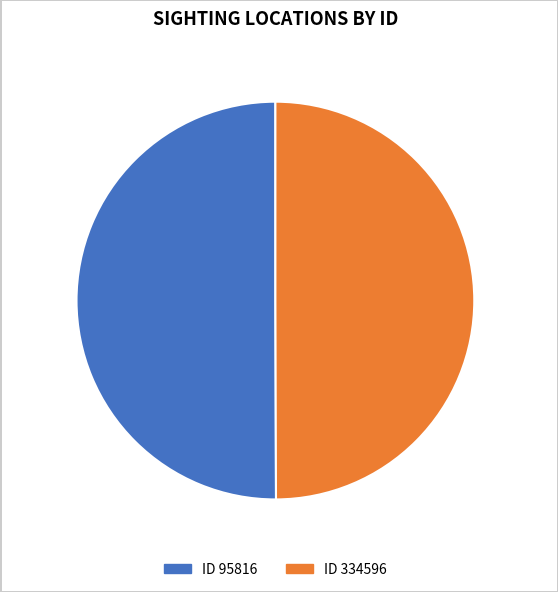

The 334596 slice represents 50% of the pie. True or false?

True